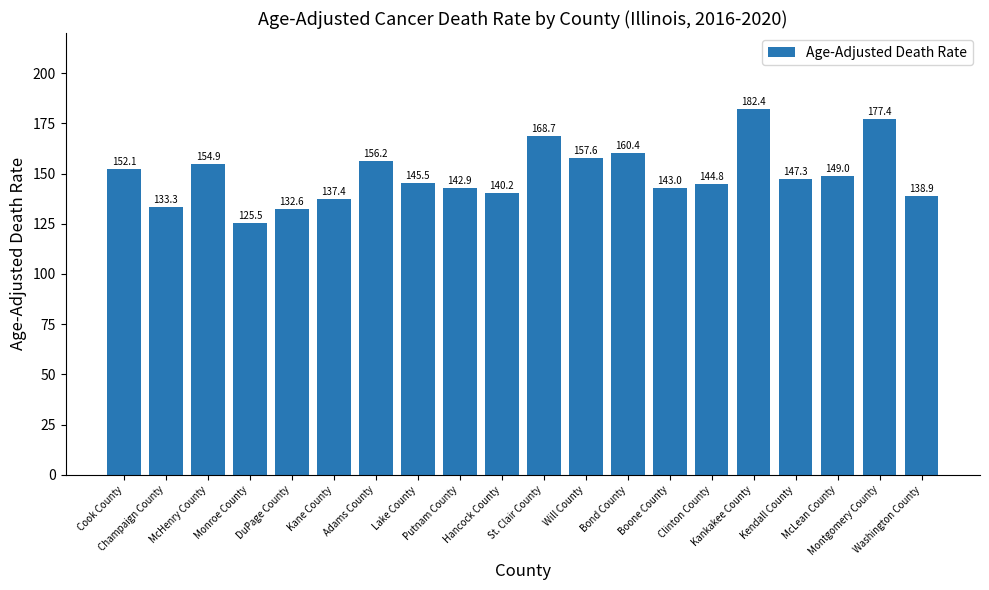

What is the change in value from Champaign County to Will County?

+24.3